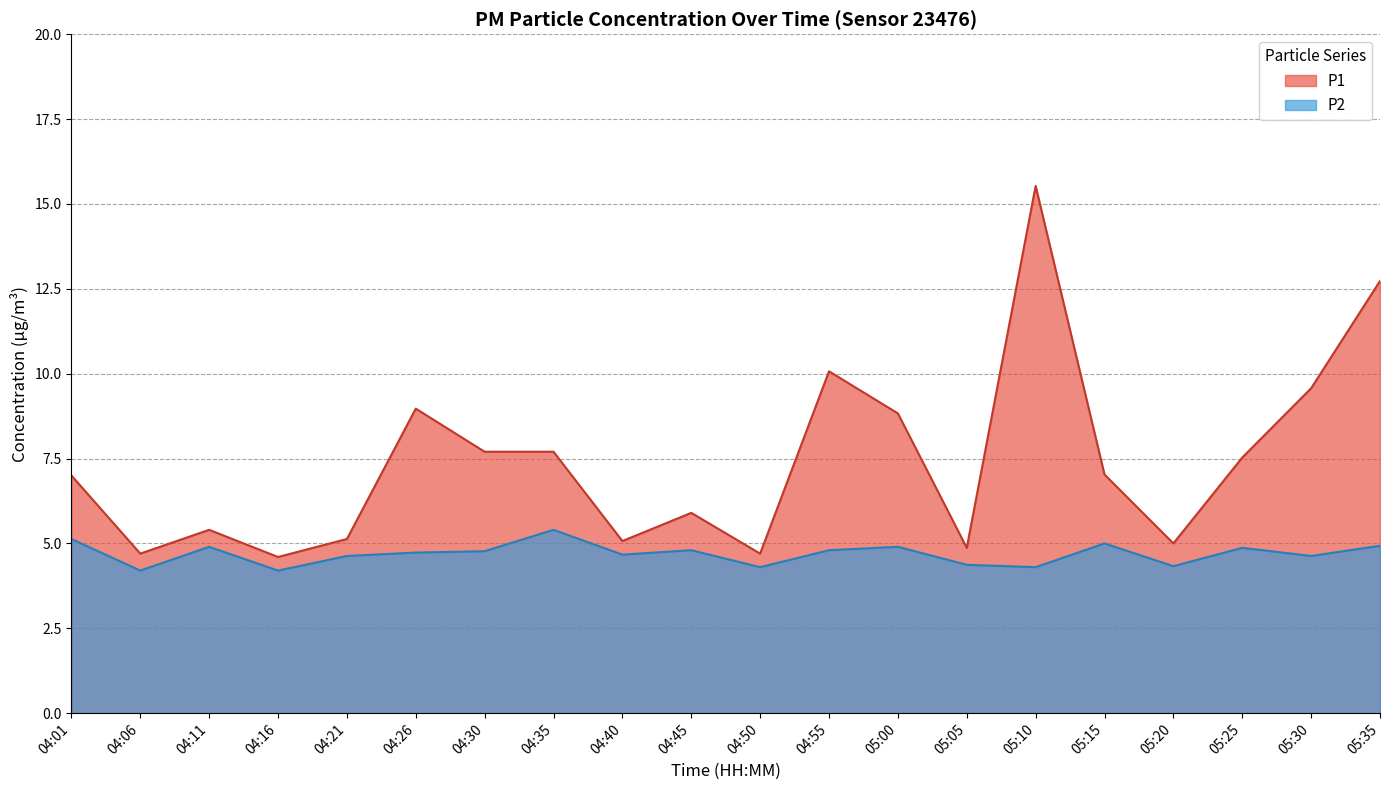

List the series in order of their overall mean, lowest first.

P2, P1